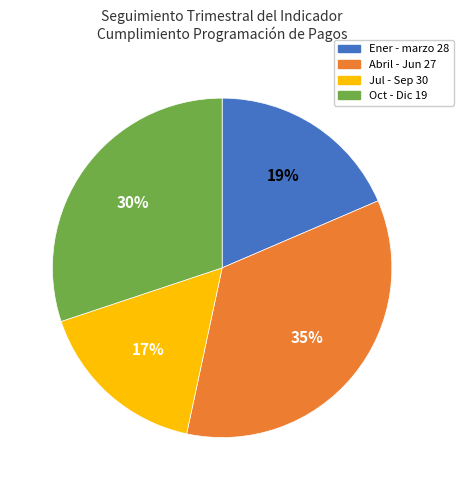

Between Jul - Sep 30 and Abril - Jun 27, which is larger?

Abril - Jun 27